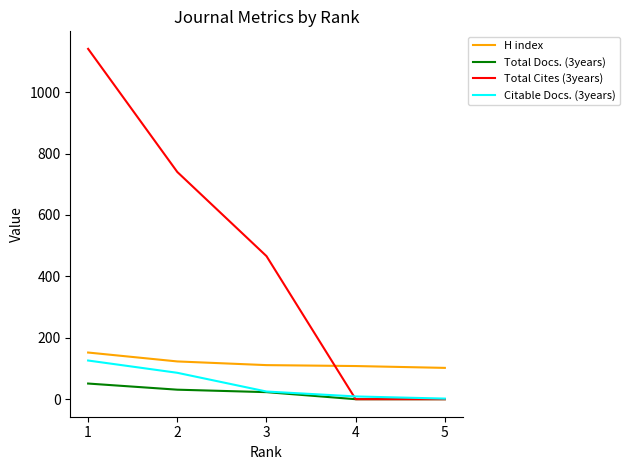

Which series has the largest total across all categories?

Total Cites (3years)